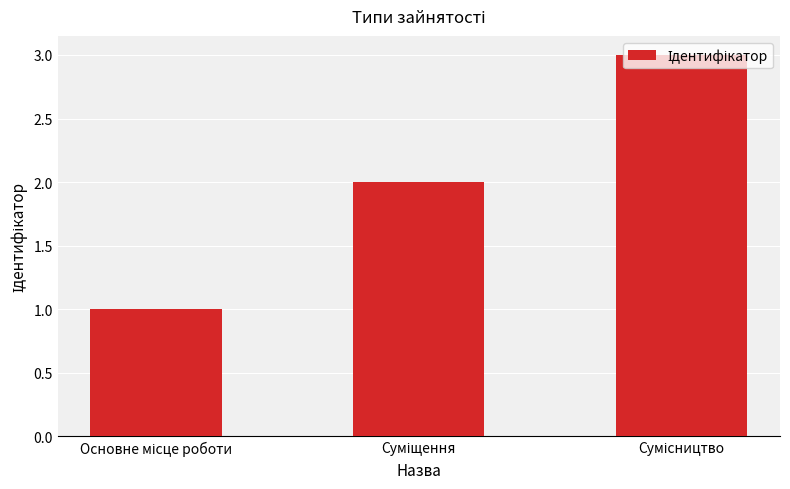

What is the maximum value shown in the chart?

3